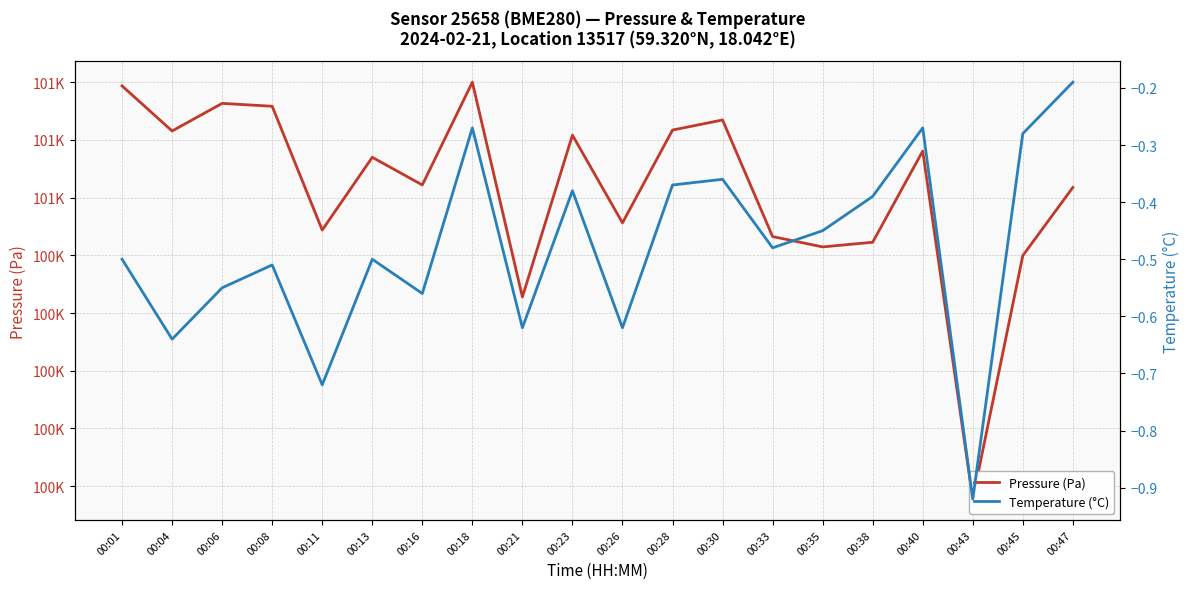

True or false: Pressure (Pa) and Temperature (°C) cross at least once.

False